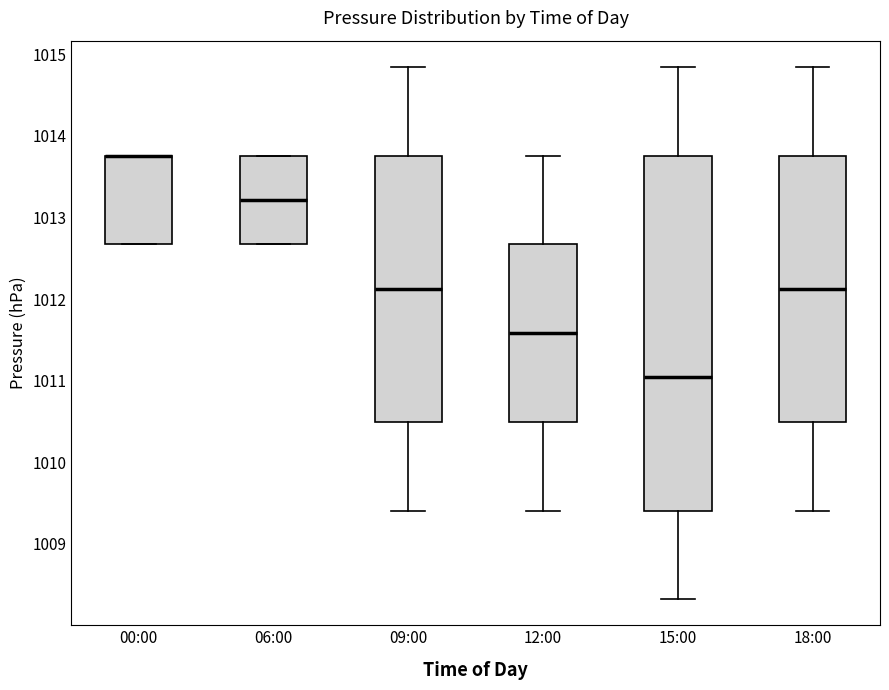

Where does the median line of the box for 12:00 sit on the y-axis? The values are not printed on the chart, so give them approximately, as read against the axis.

1011.6